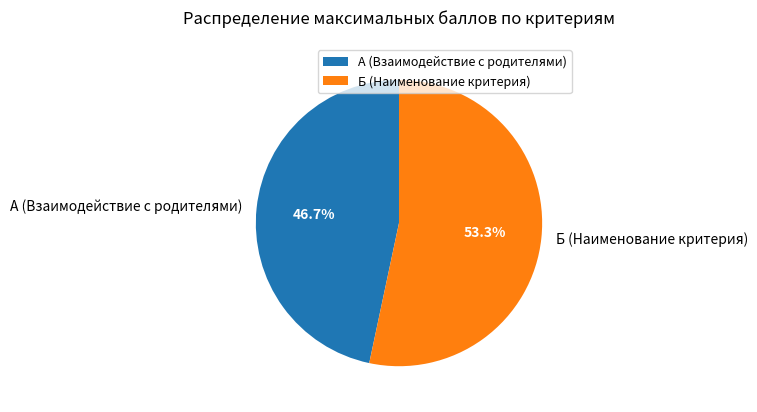

Rank the categories by value from highest to lowest.

Б (Наименование критерия), А (Взаимодействие с родителями)